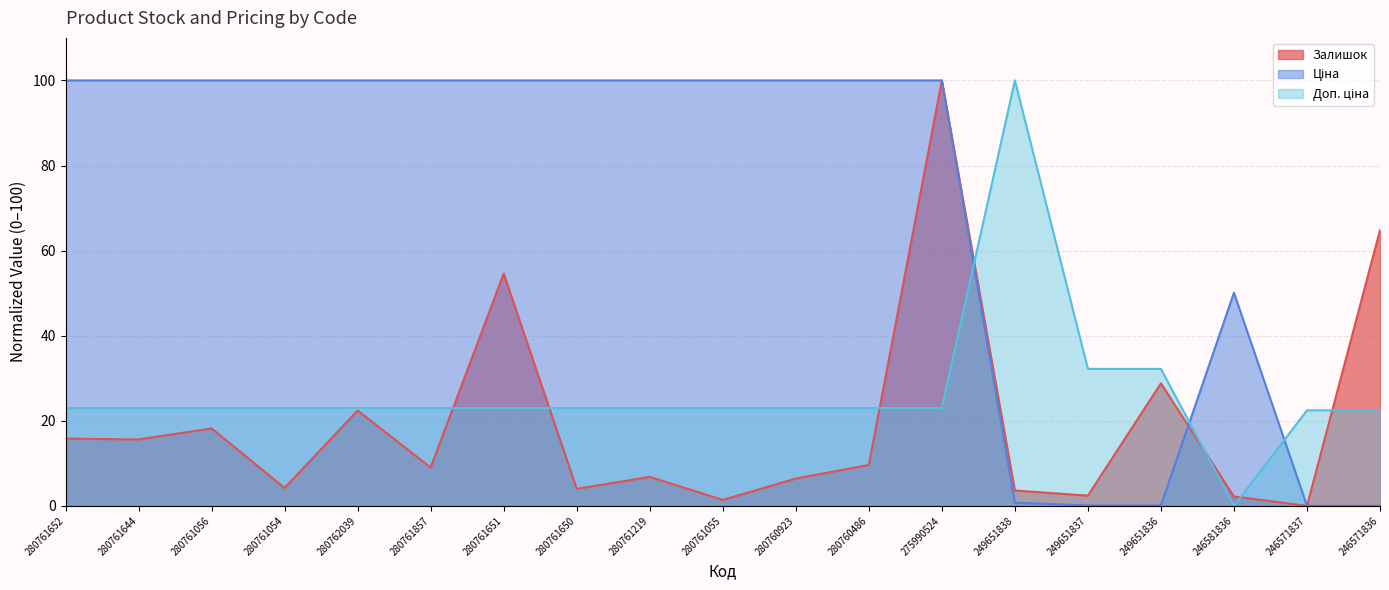

At which label does Залишок first exceed 9?

280761652